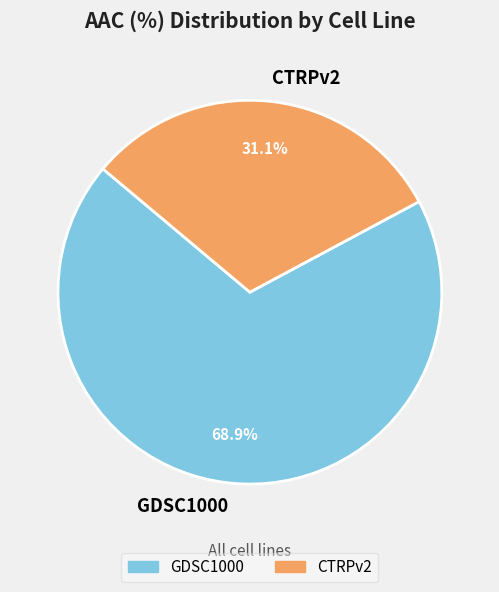

To the nearest percent, what is the difference between the CTRPv2 and GDSC1000 slice percentages?

38%